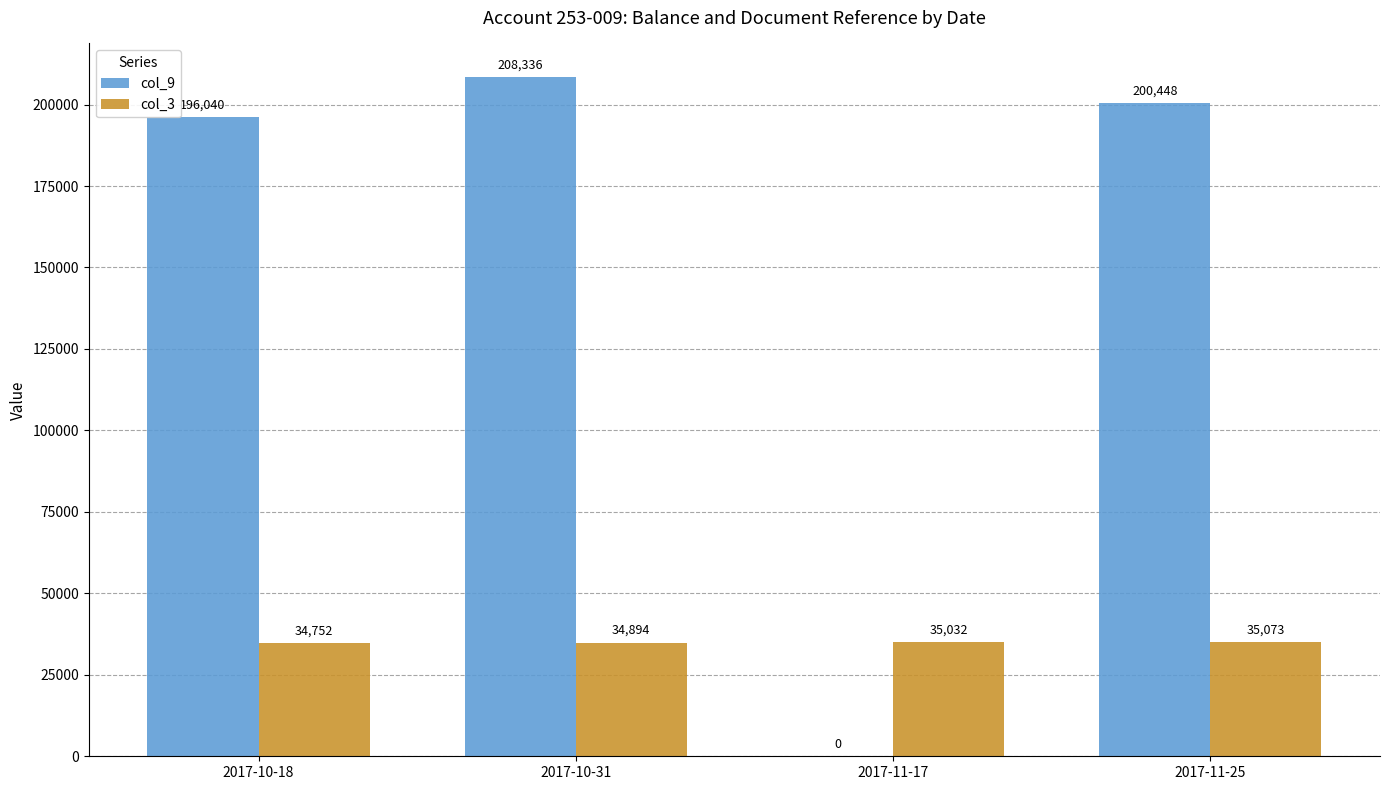

Is it true that col_3 equals 11540 at 2017-10-31?

False